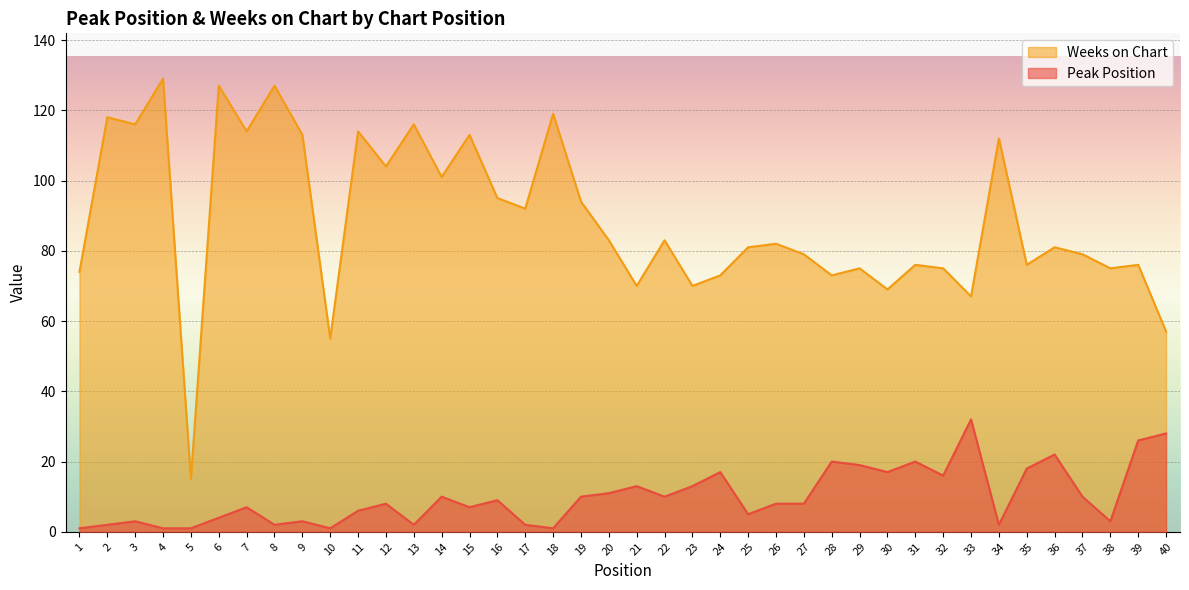

Reading left to right, transcribe all the data shown in this chart.

Peak Position: 1=1	2=2	3=3	4=1	5=1	6=4	7=7	8=2	9=3	10=1	11=6	12=8	13=2	14=10	15=7	16=9	17=2	18=1	19=10	20=11	21=13	22=10	23=13	24=17	25=5	26=8	27=8	28=20	29=19	30=17	31=20	32=16	33=32	34=2	35=18	36=22	37=10	38=3	39=26	40=28
Weeks on Chart: 1=74	2=118	3=116	4=129	5=15	6=127	7=114	8=127	9=113	10=55	11=114	12=104	13=116	14=101	15=113	16=95	17=92	18=119	19=94	20=83	21=70	22=83	23=70	24=73	25=81	26=82	27=79	28=73	29=75	30=69	31=76	32=75	33=67	34=112	35=76	36=81	37=79	38=75	39=76	40=57